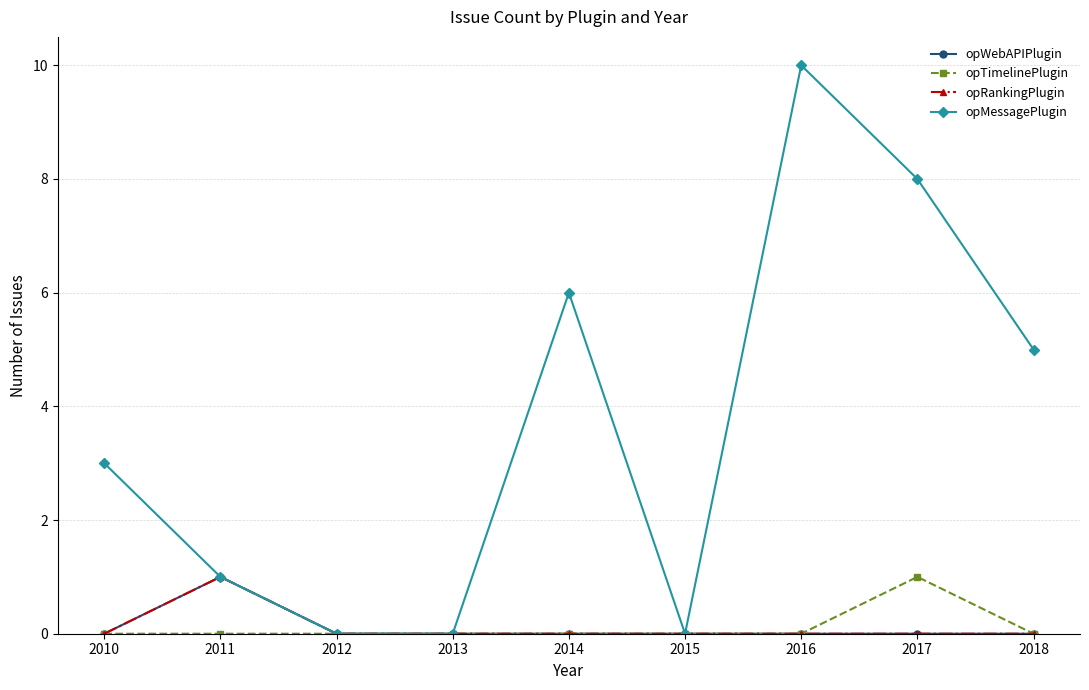

What is the total value across all series at 2016?

10